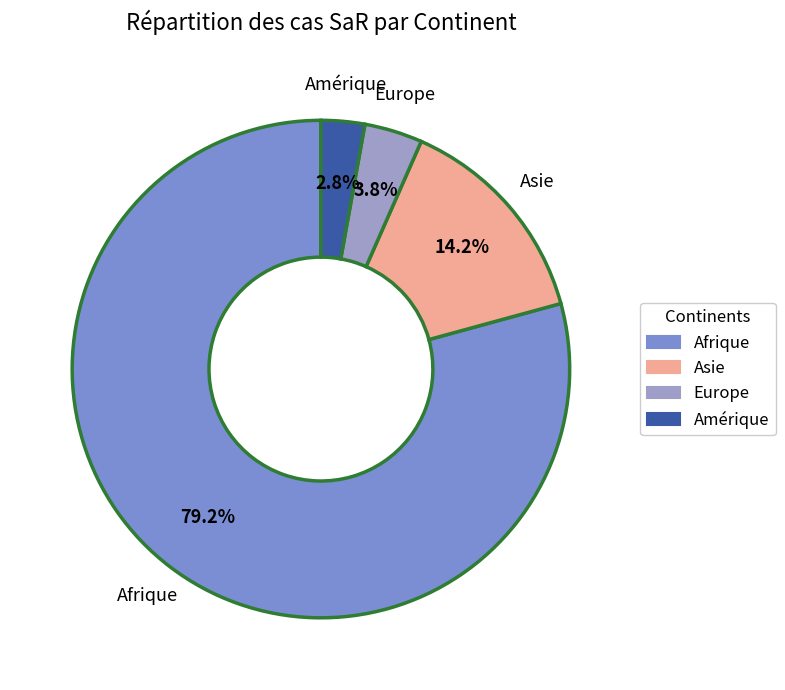

Is there a majority slice in this chart?

Yes